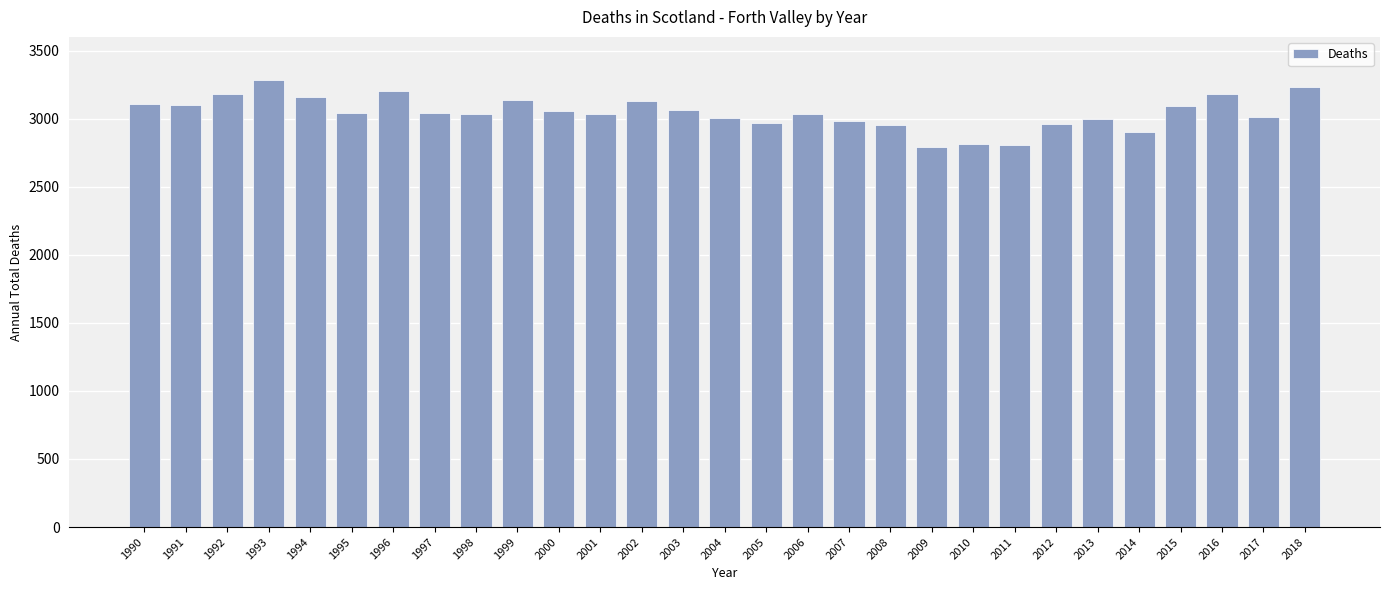

Approximately how many times larger is the value at 2018 compared to 2004?

1.1